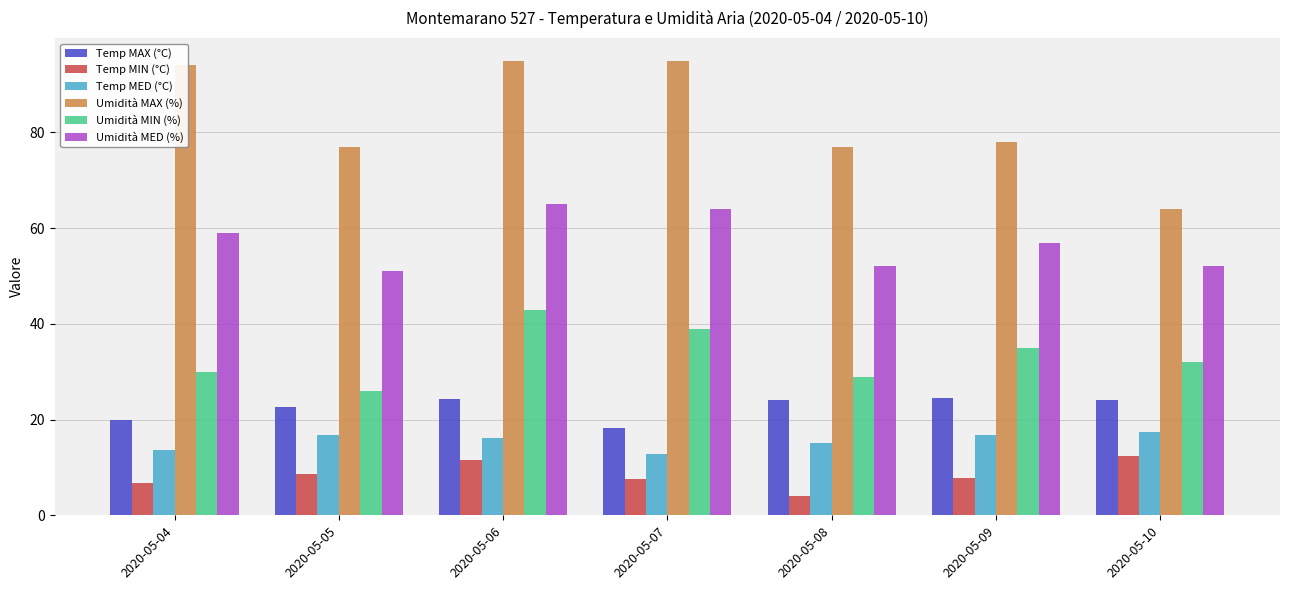

Which series has the widest spread of values?

Umidità MAX (%)